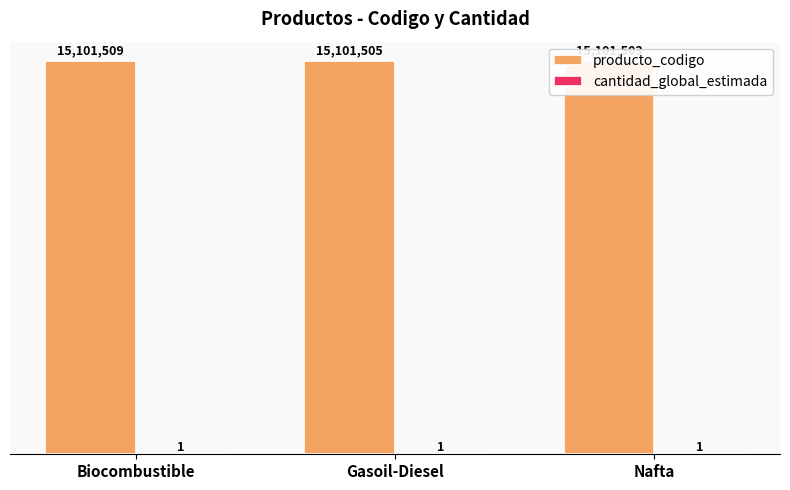

Is the value of producto_codigo at Biocombustible greater than the value of cantidad_global_estimada at Nafta?

Yes